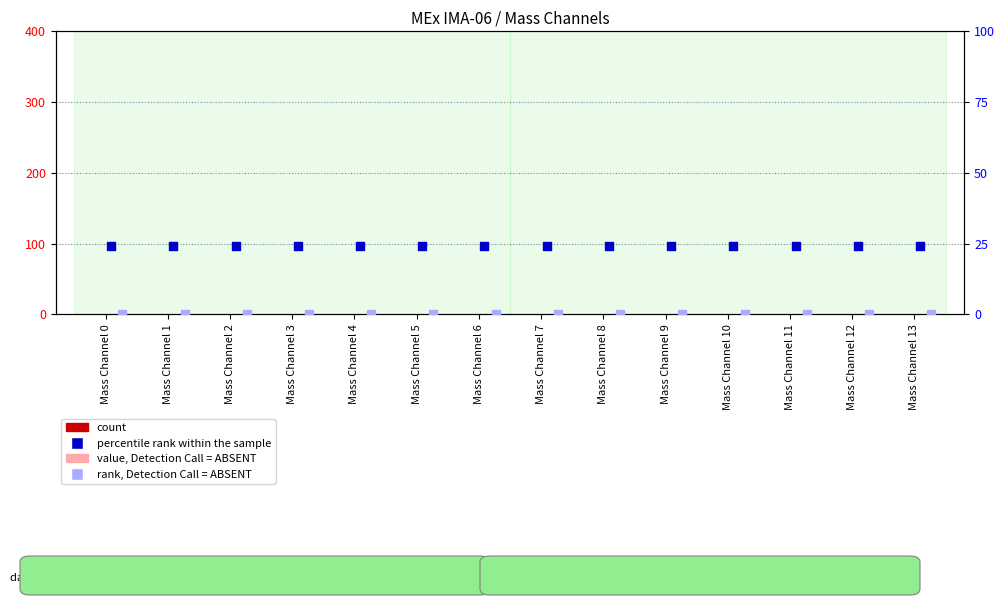

What is the total value across all series at Mass Channel 10?

25